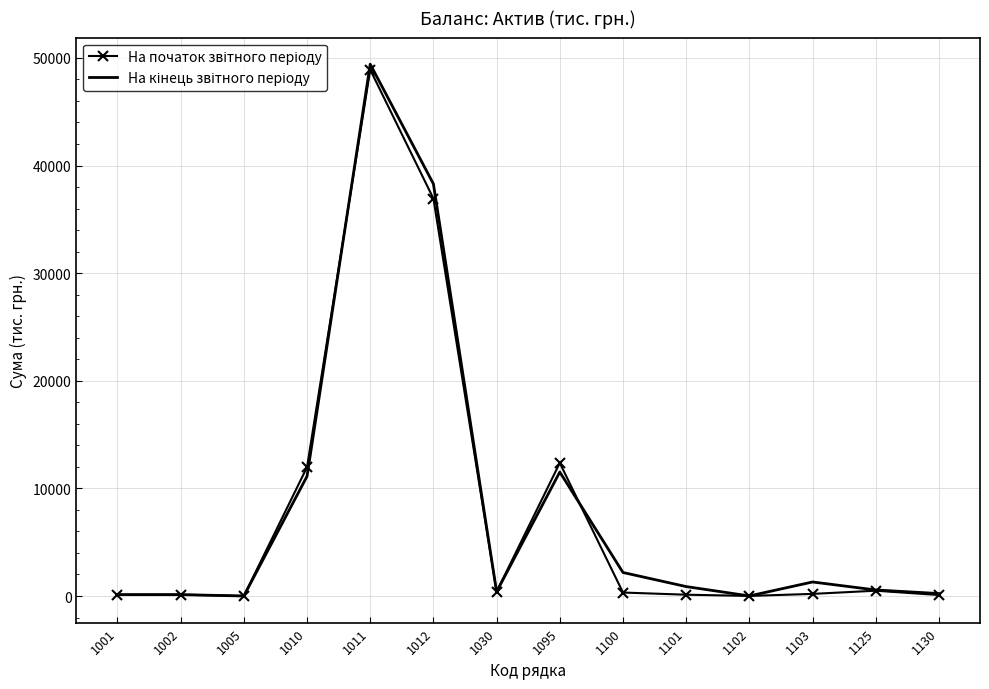

Which series changed the most between 1095 and 1101?

На початок звітного періоду